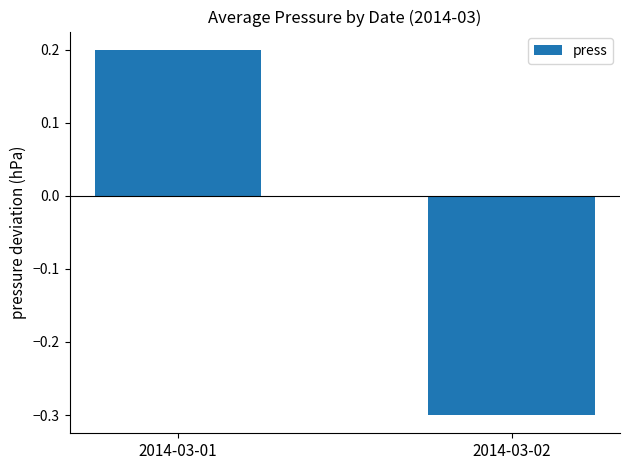

Rank the categories by value from highest to lowest.

2014-03-01, 2014-03-02